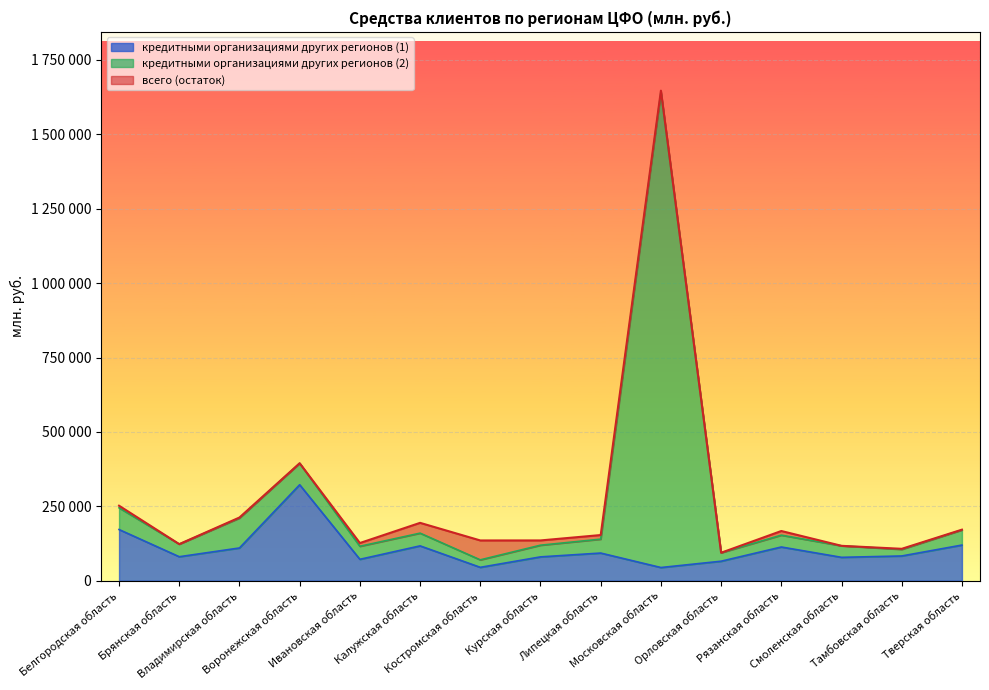

What is the difference between the maximum and minimum values in the кредитными организациями других регионов (1) series?

278143